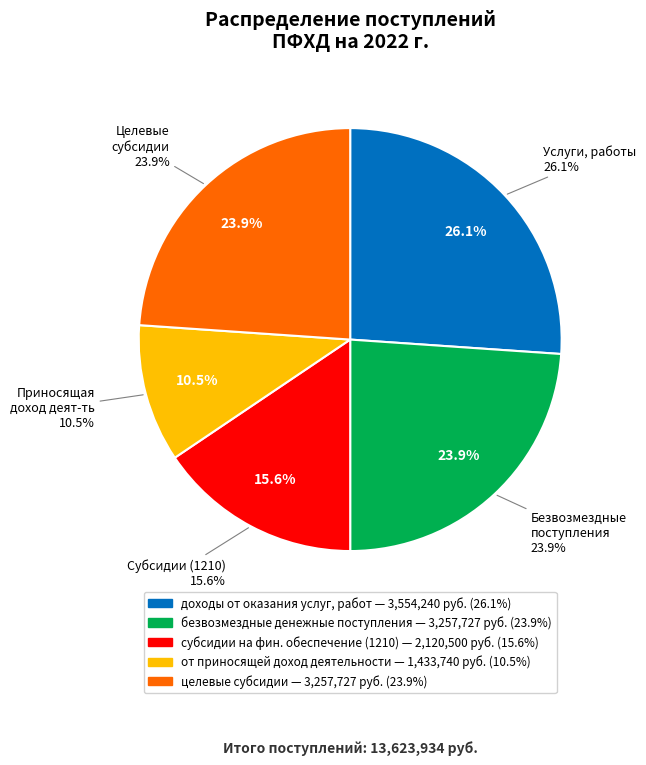

Combined, do доходы от оказания услуг, работ and безвозмездные денежные поступления account for over 50%?

No